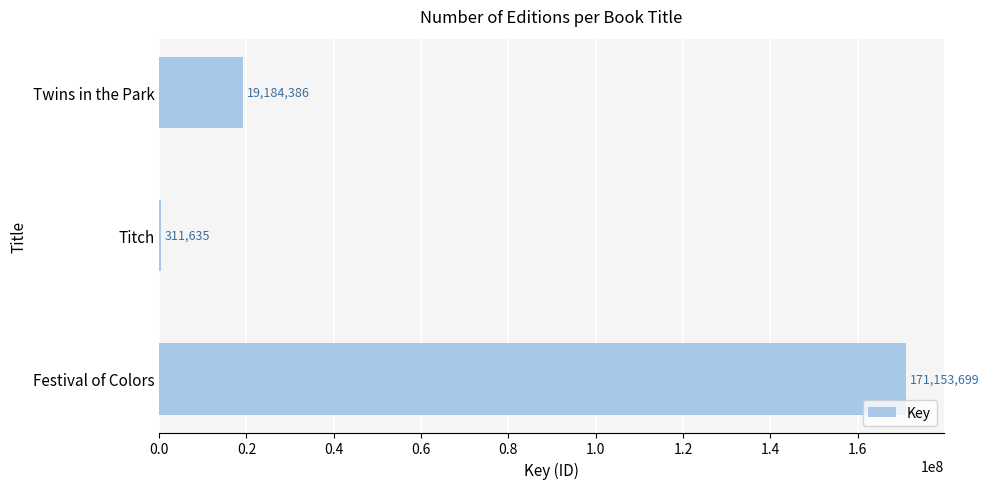

Reading bottom to top, transcribe all the data shown in this chart.

Festival of Colors=171153699	Titch=311635	Twins in the Park=19184386